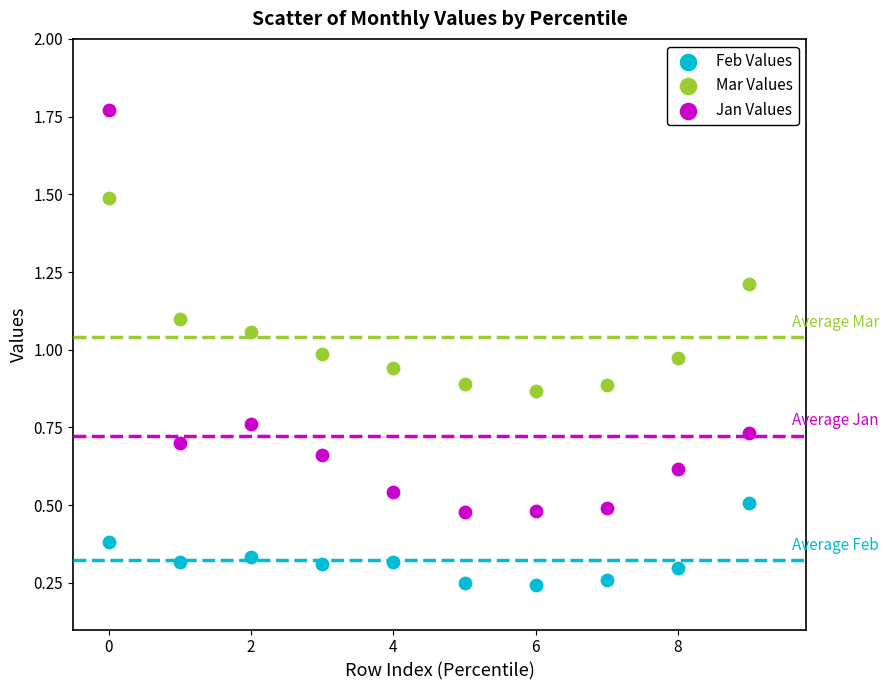

Across all data points, what is the range of Y values (max minus min)?

1.5